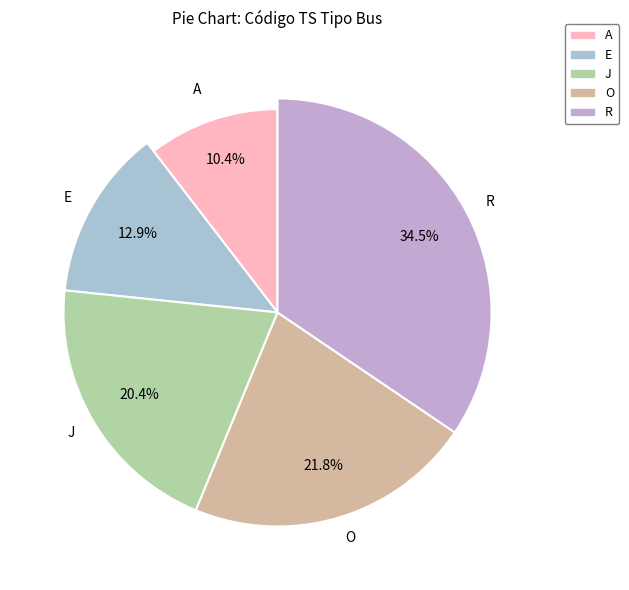

What percentage is the J slice, to the nearest percent?

20%